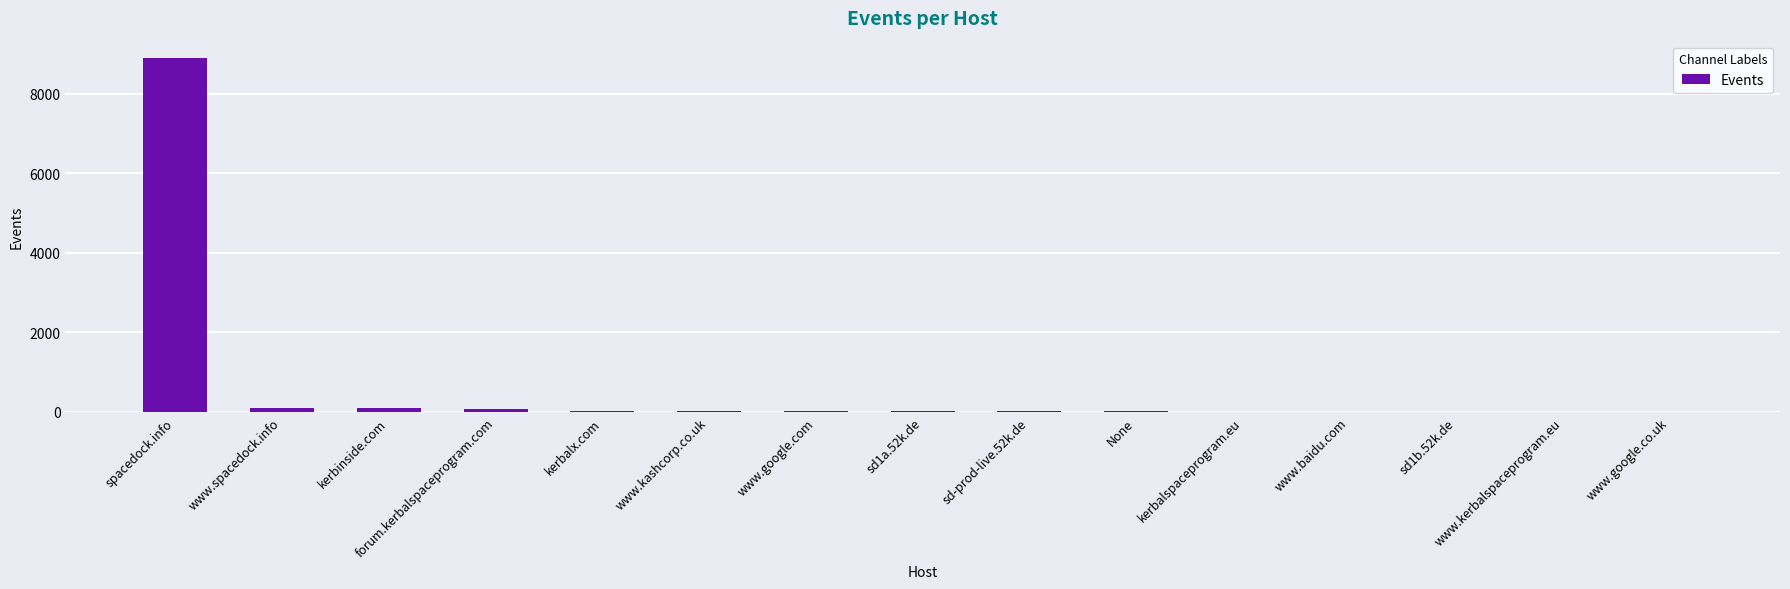

What is the sum of all values?

9344